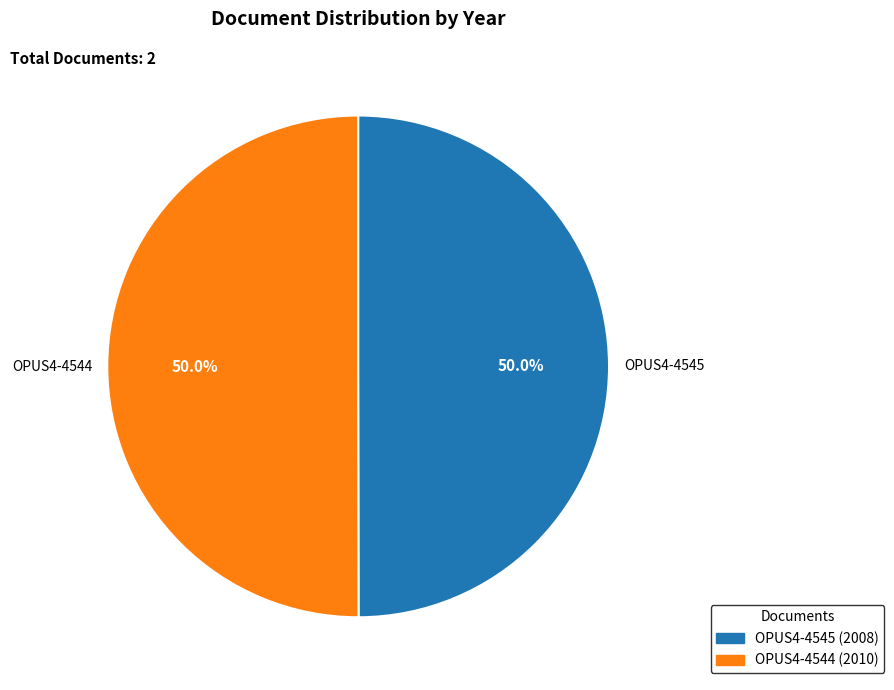

What portion of the pie excludes OPUS4-4545?

50.0%